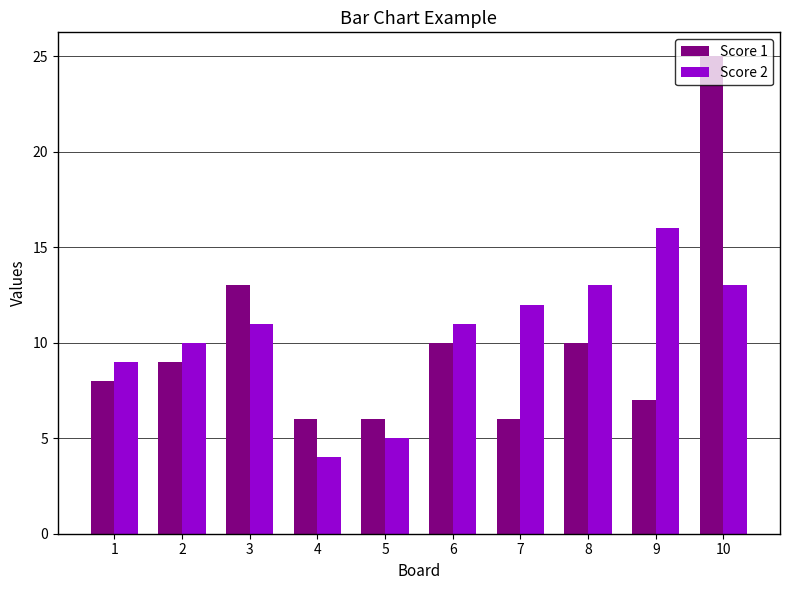

What is the minimum value for Score 2?

4